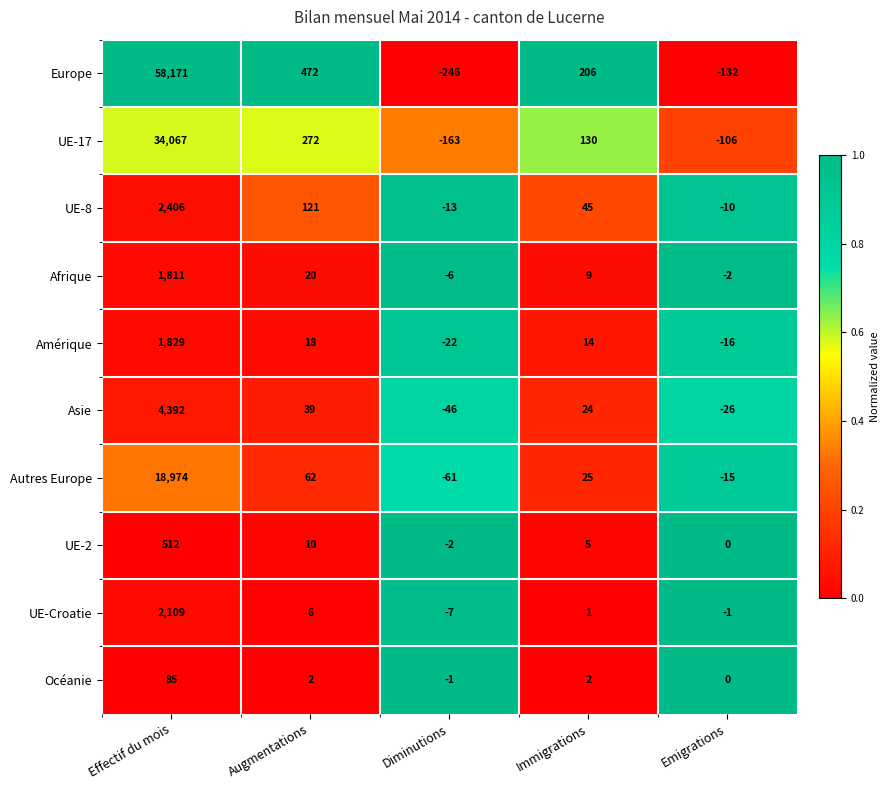

Which series changed the most between Augmentations and Emigrations?

Europe